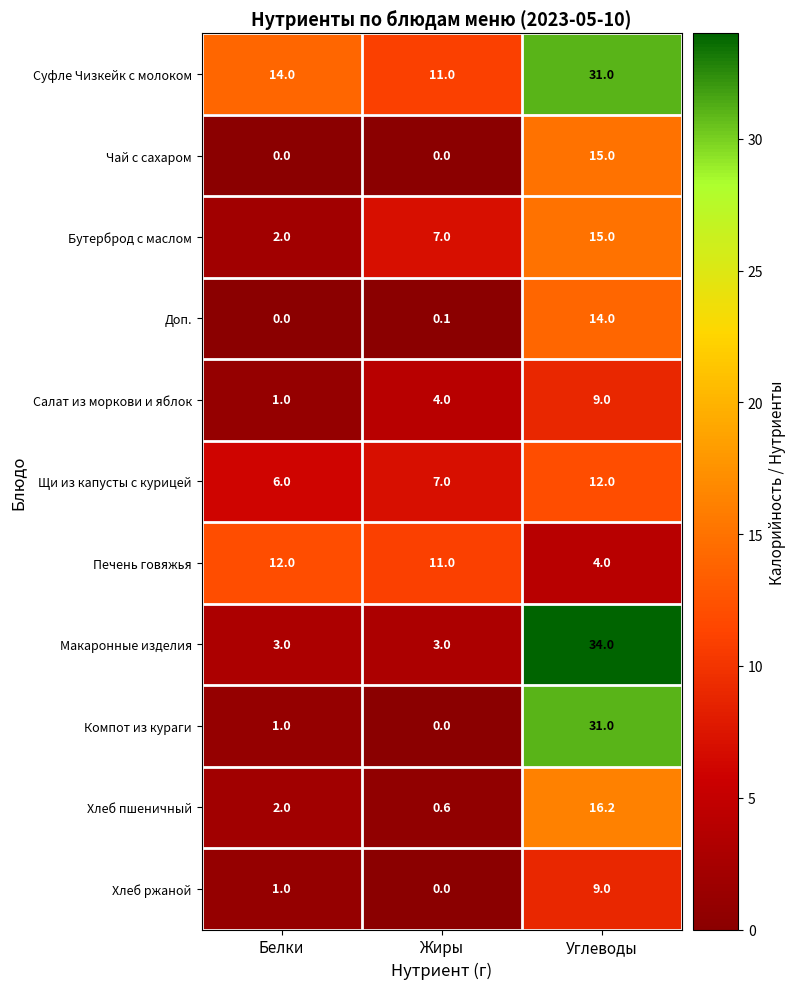

How many data points does each series have?

3